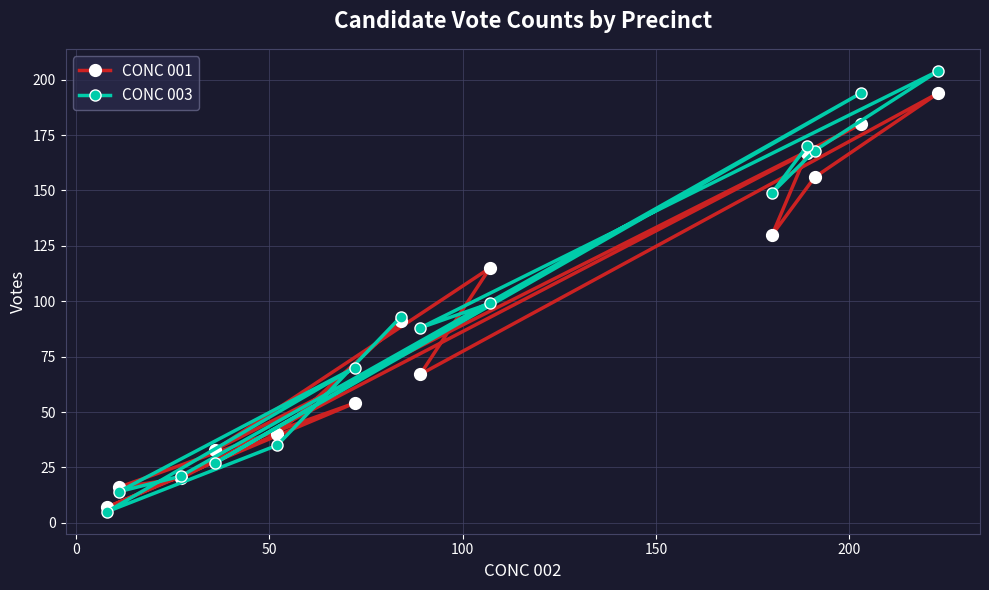

What is the minimum value for CONC 001?

7